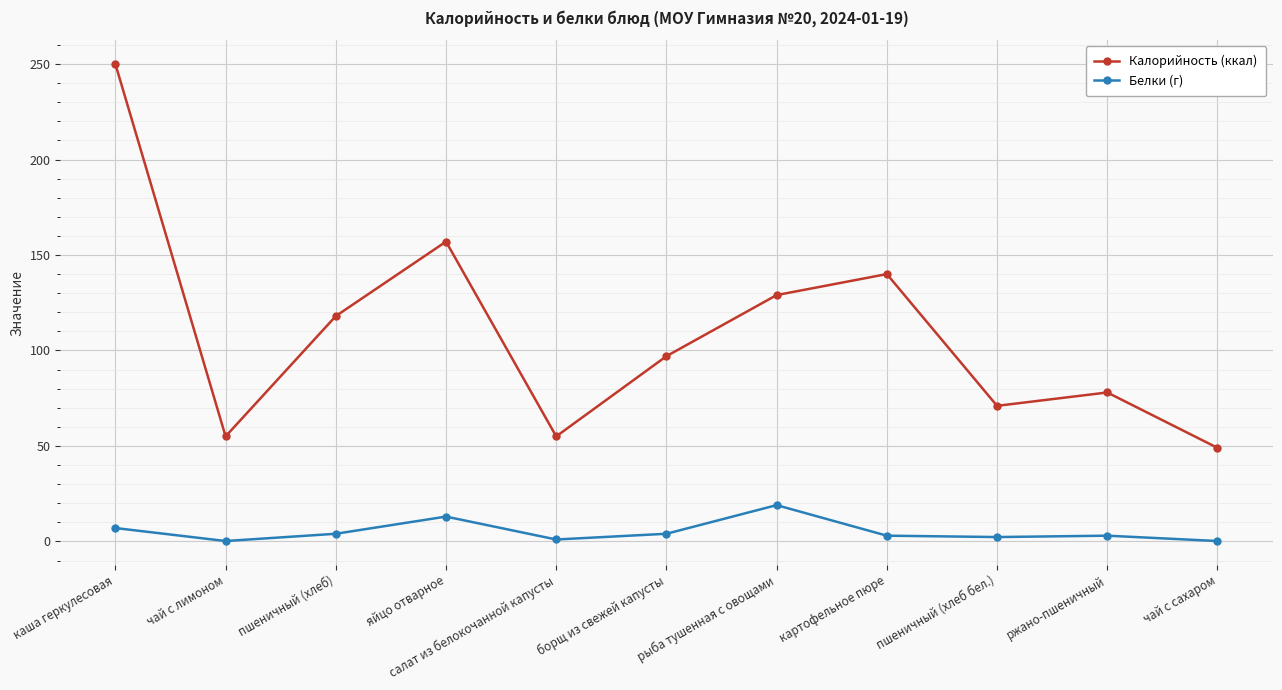

What is the value of the Белки (г) point at the 11th from the left?

0.2